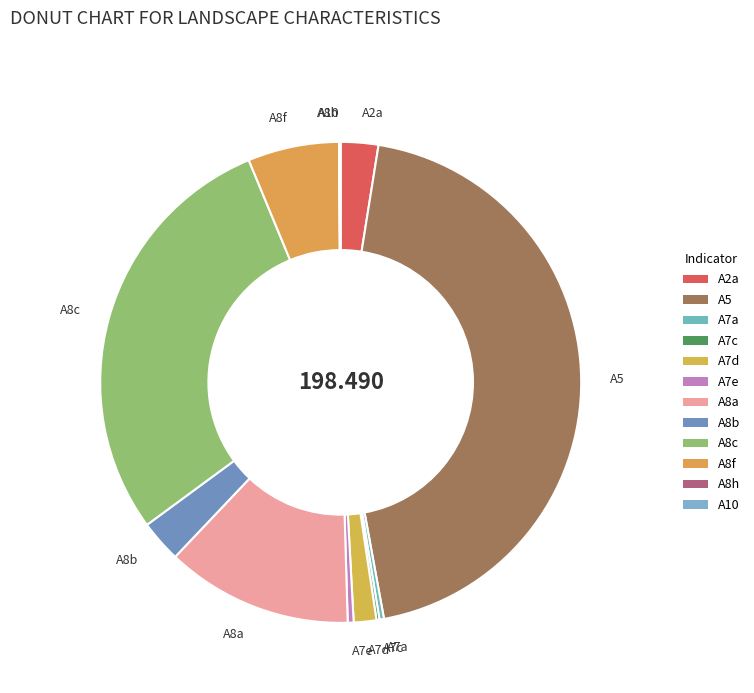

Does any single category account for the majority?

No